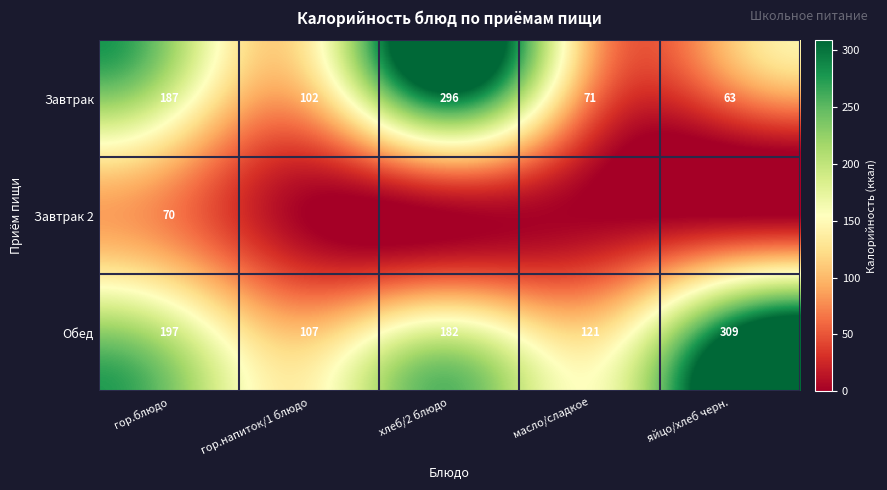

Count the number of categories in the chart.

5